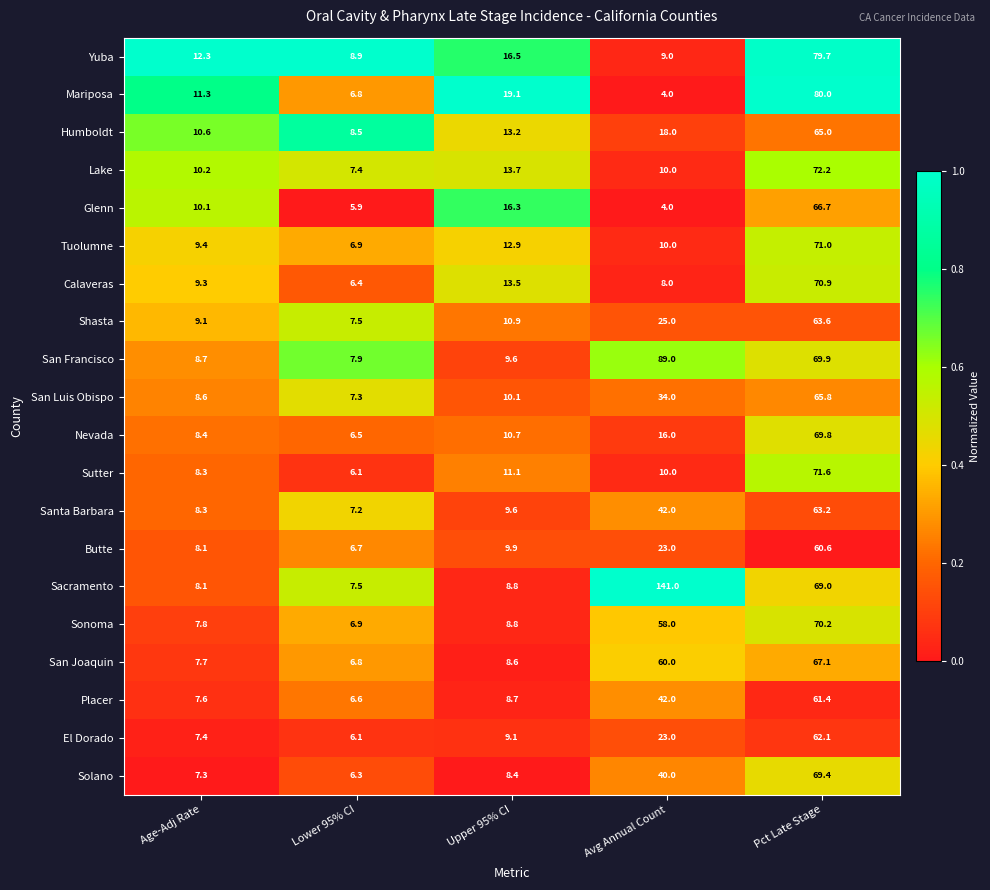

What is the difference between the maximum and minimum values in the Glenn series?

62.7